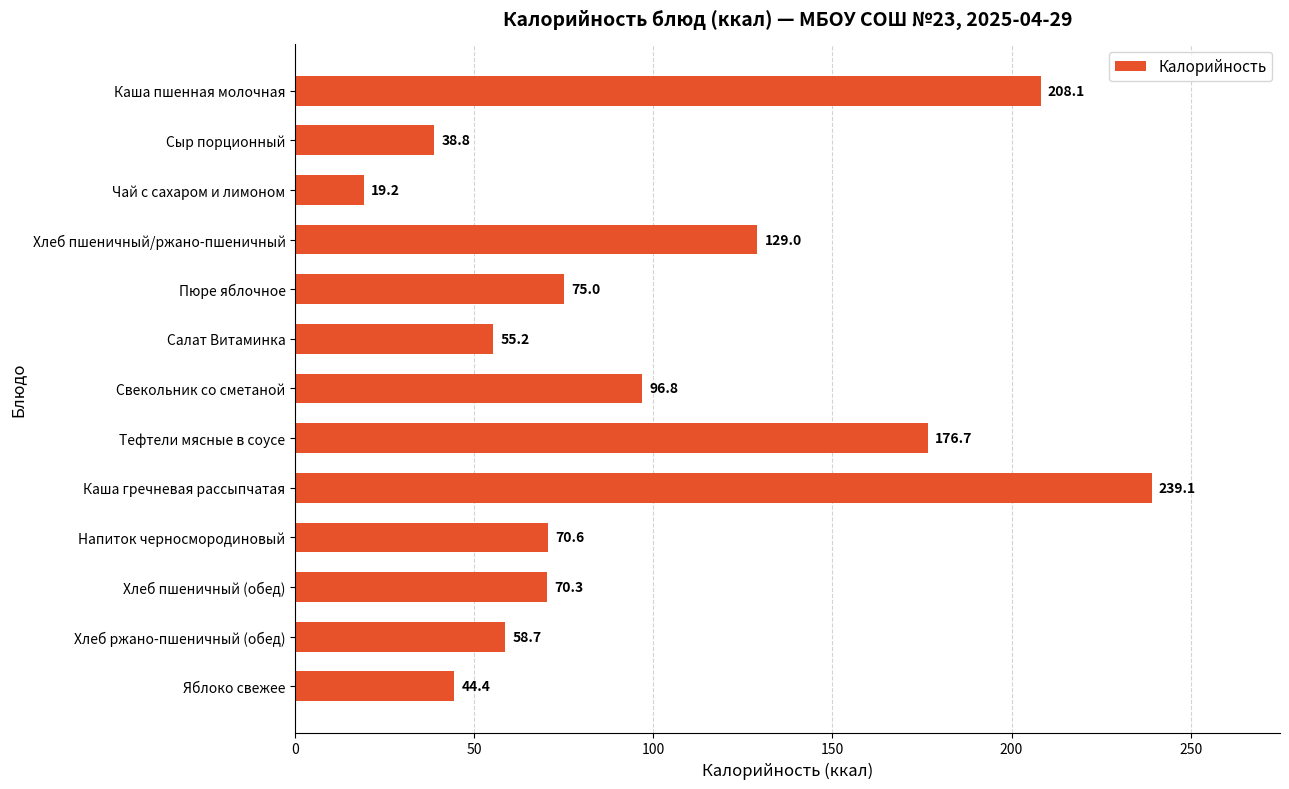

What position from the bottom is Свекольник со сметаной?

7